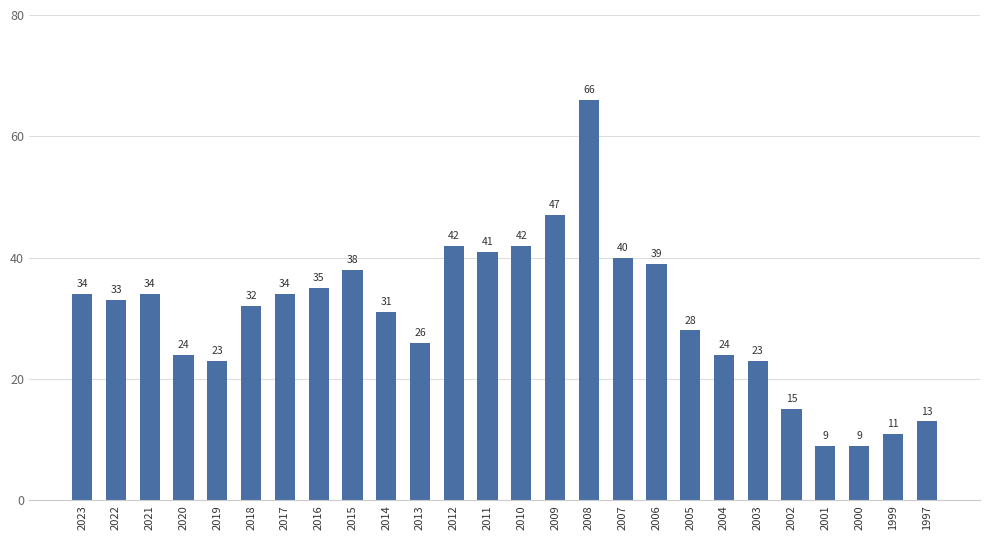

What is the minimum value shown in the chart?

9